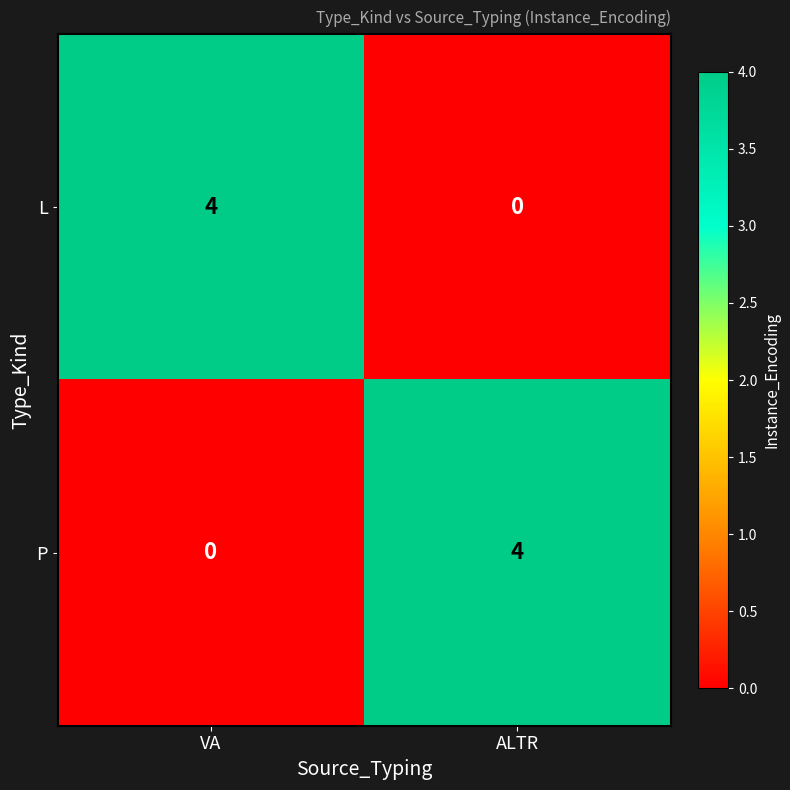

The P series shows 4 at ALTR. True or false?

True